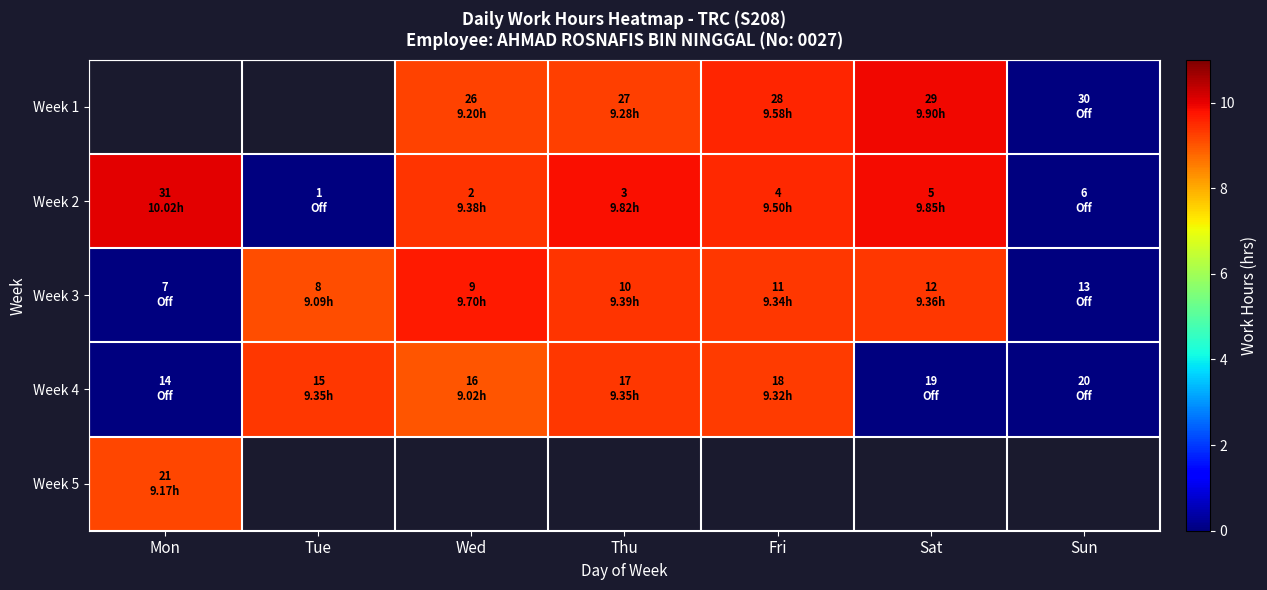

At which label does Week 4 reach its peak?

Tue